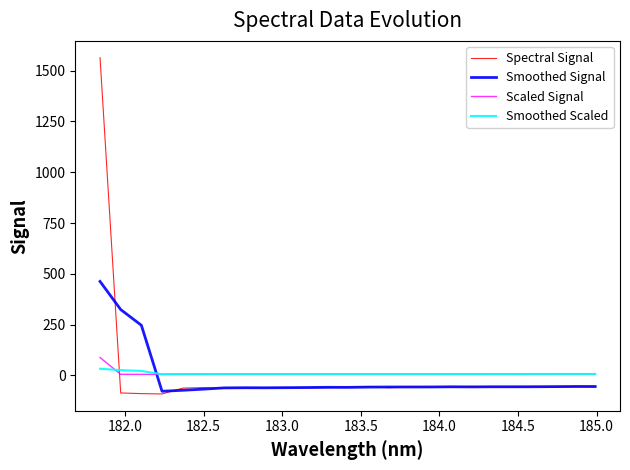

Which series has the widest spread of values?

Spectral Signal